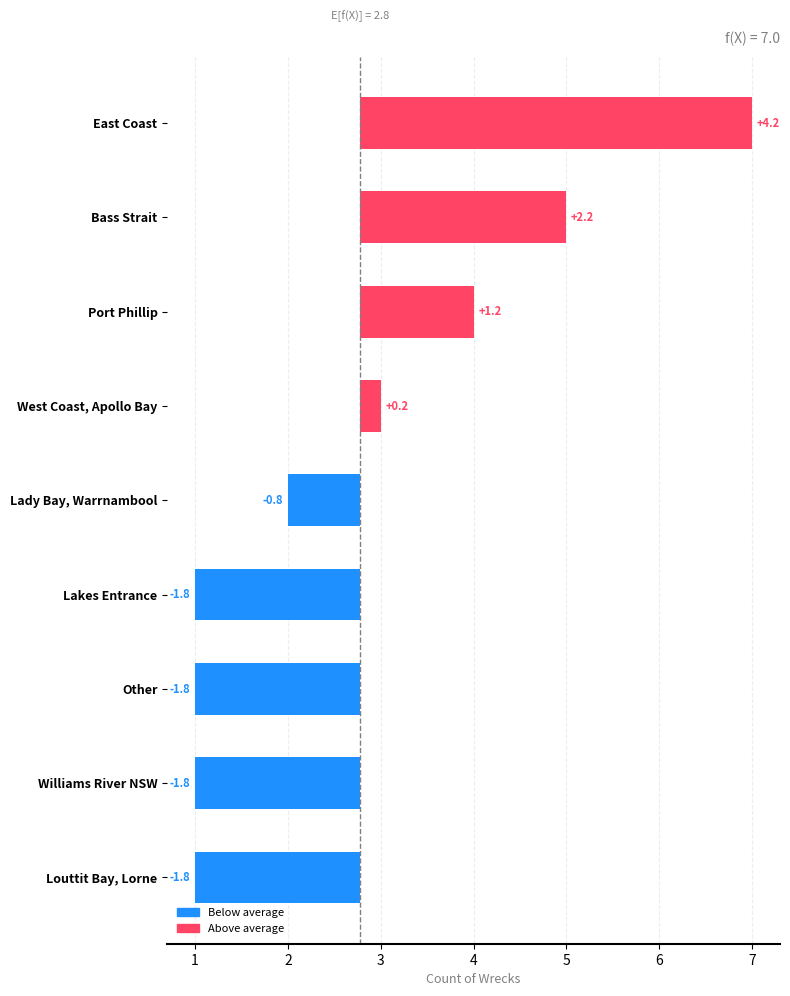

At which category does the chart reach its peak across all series?

East Coast